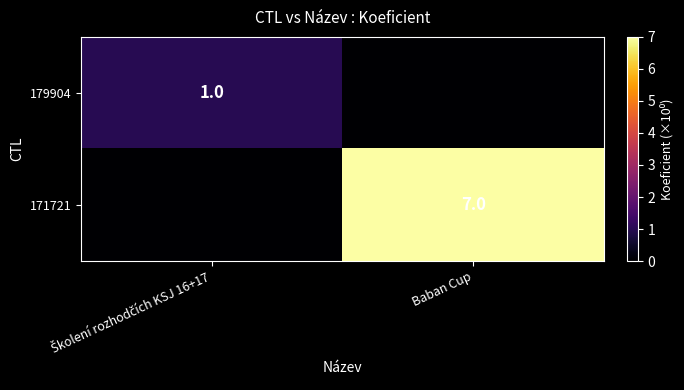

The 171721 series shows 7 at Baban Cup. True or false?

True